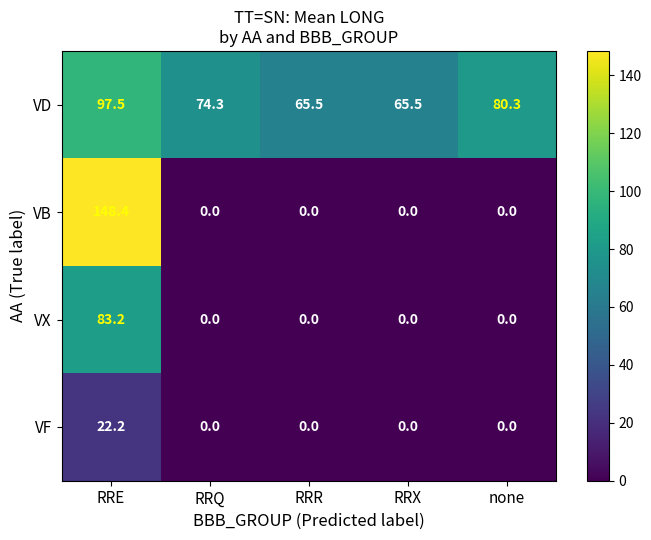

Rank the series by their average value, from highest to lowest.

VD, VB, VX, VF